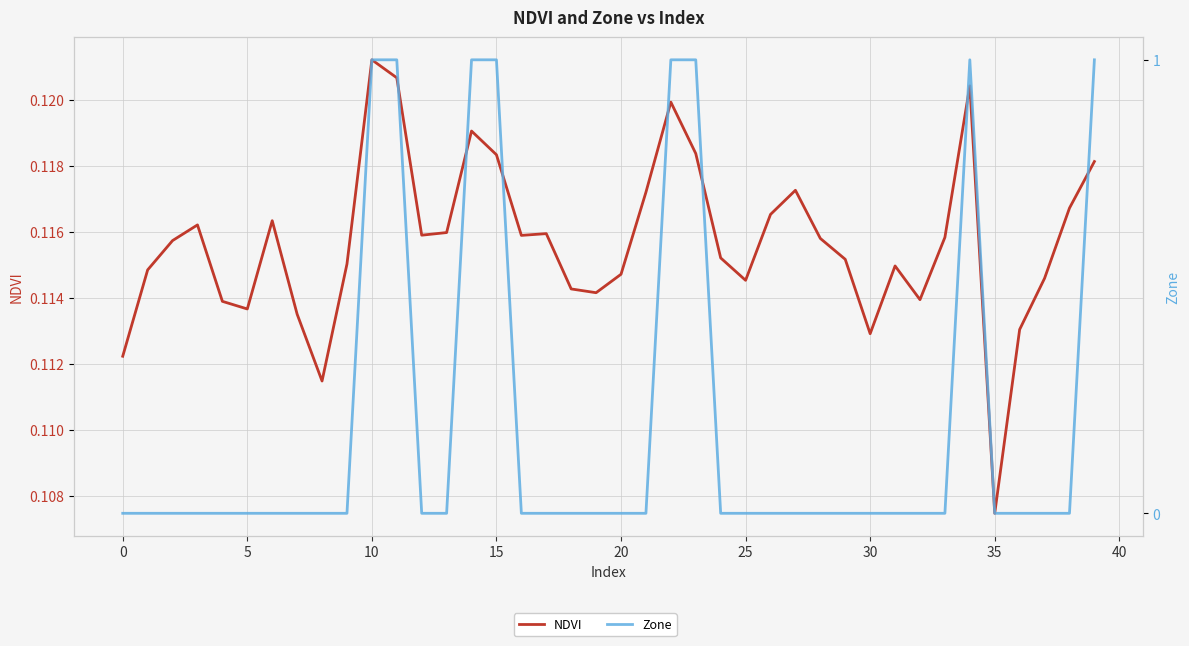

Between 0 and 28, which series saw the biggest shift?

NDVI